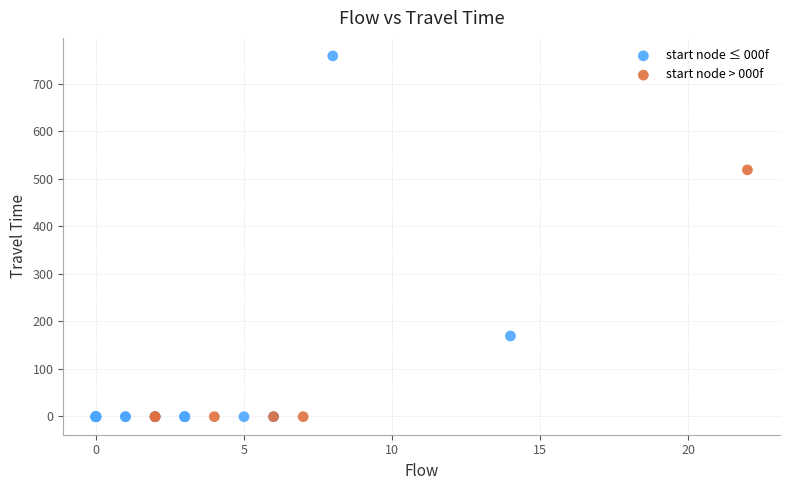

Which series has the widest spread of Y values?

start node ≤ 000f